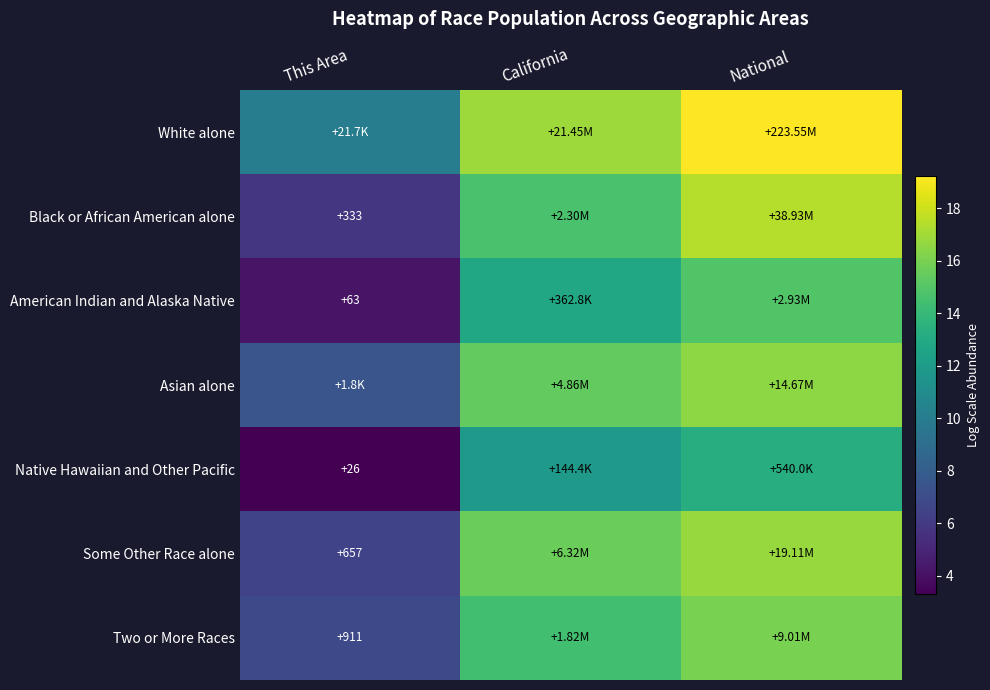

What is the minimum value for Two or More Races?

6.8